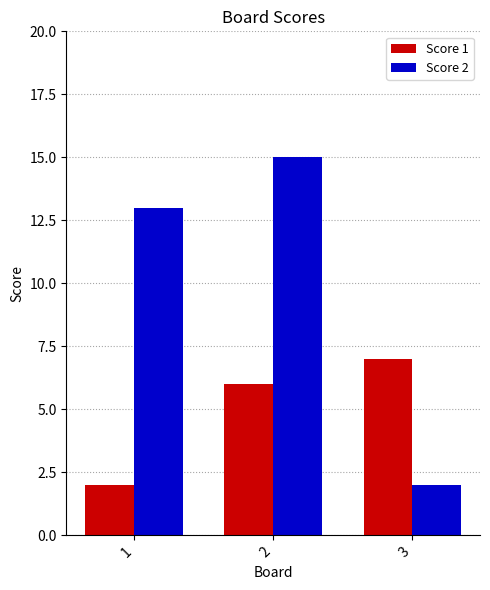

Reading left to right, list all the values displayed in this chart.

Score 1: 1=2	2=6	3=7
Score 2: 1=13	2=15	3=2